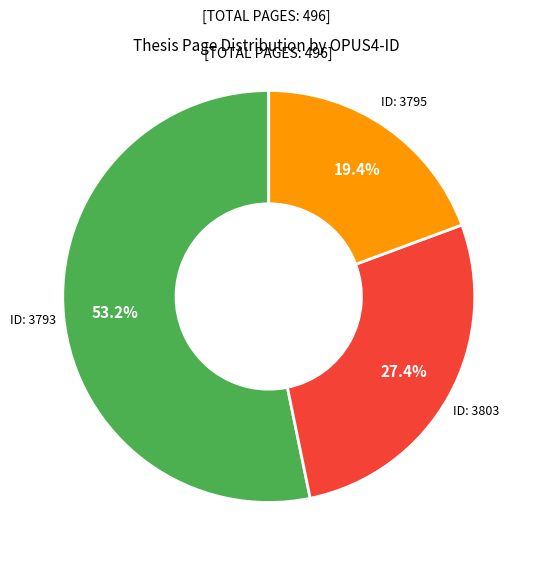

Is there a majority slice in this chart?

Yes